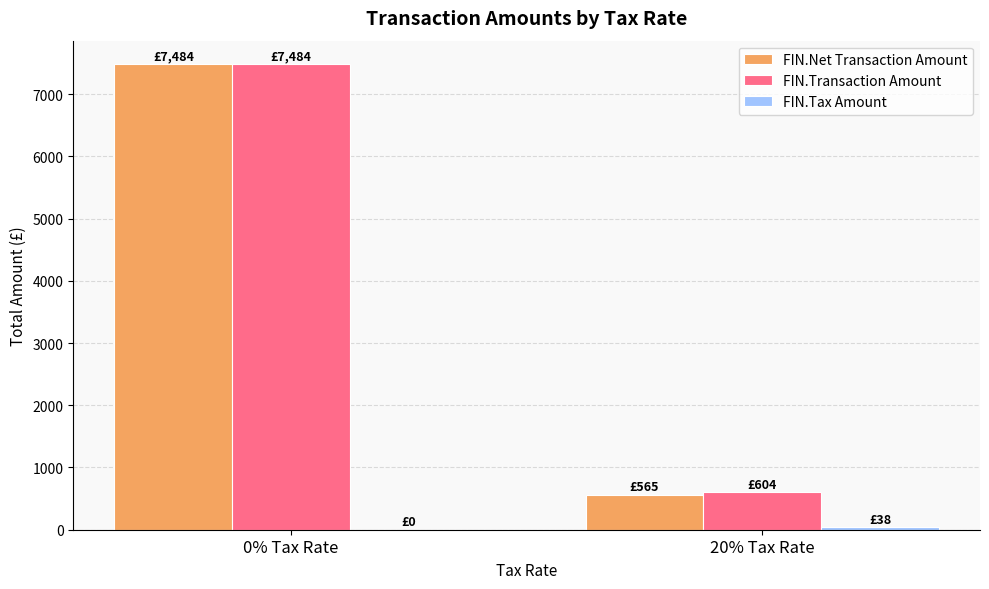

Which category has the highest value across all series?

0% Tax Rate